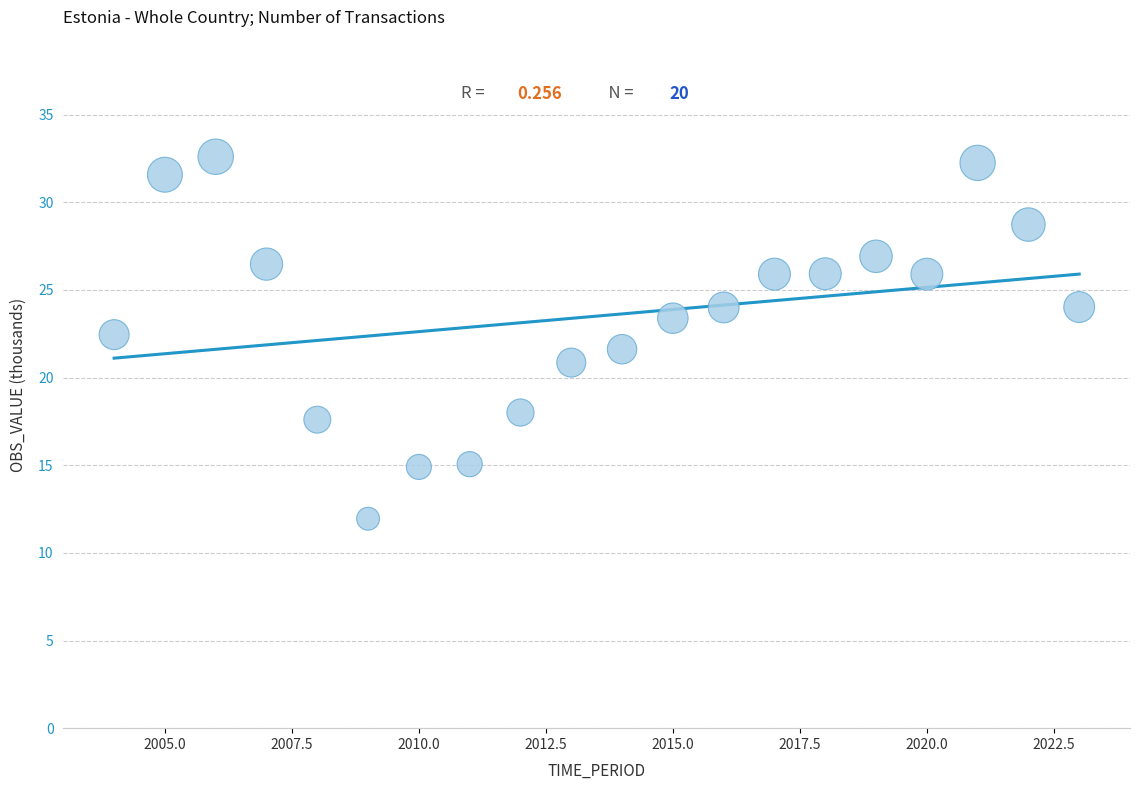

What is the range of X values (max minus min)?

19.0